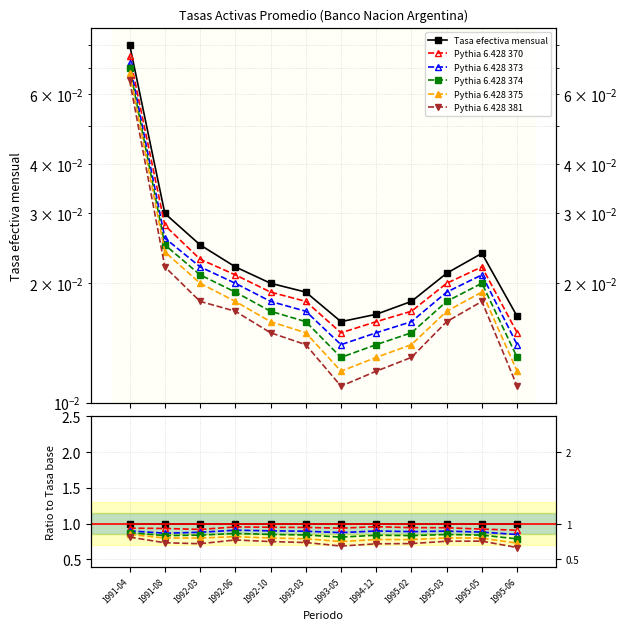

Rank the series by their average value, from highest to lowest.

Tasa efectiva mensual, Pythia 6.428 370, Pythia 6.428 373, Pythia 6.428 374, Pythia 6.428 375, Pythia 6.428 381